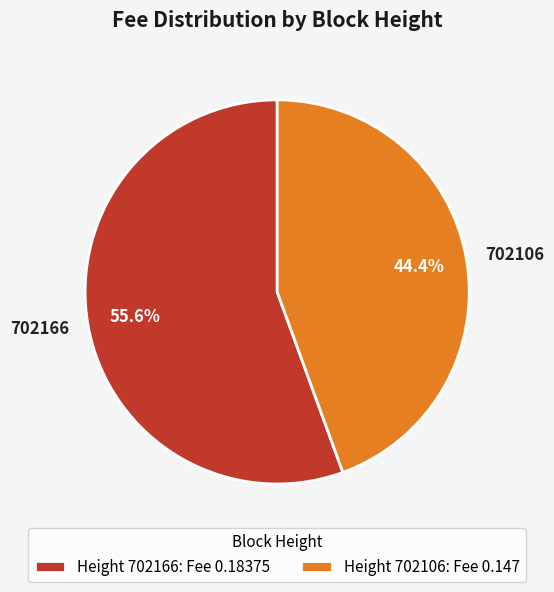

To the nearest percent, what is the combined percentage of 702166 and 702106?

100%